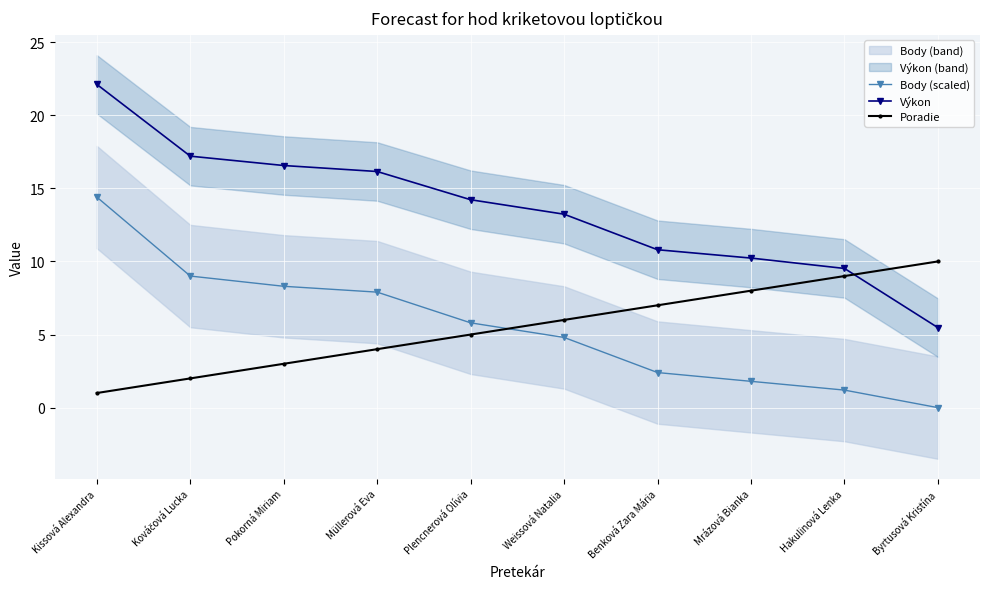

What is the label of the 2nd point from the left?

Kováčová Lucka